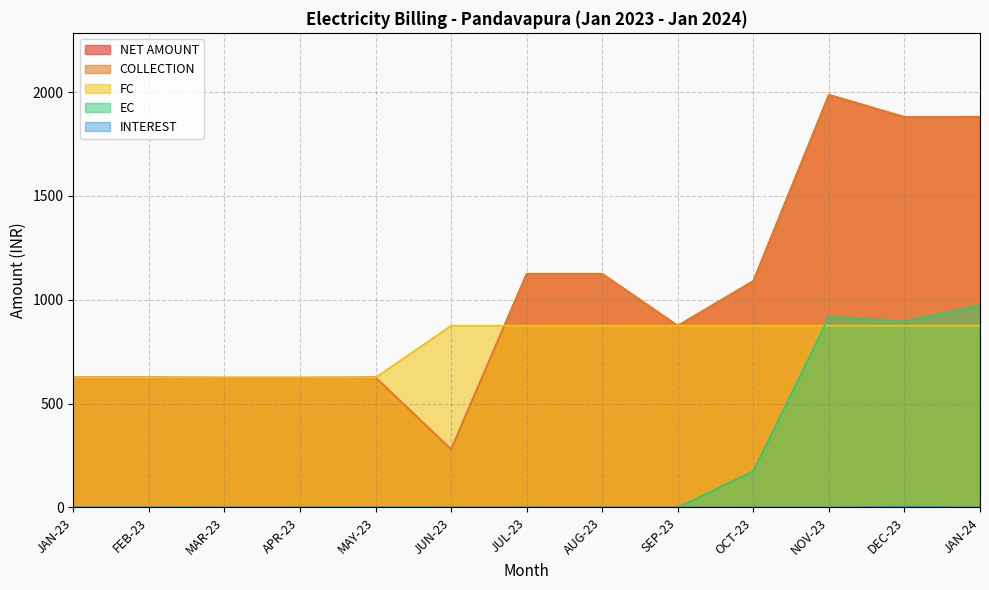

Read the FC value at APR-23.

625.0